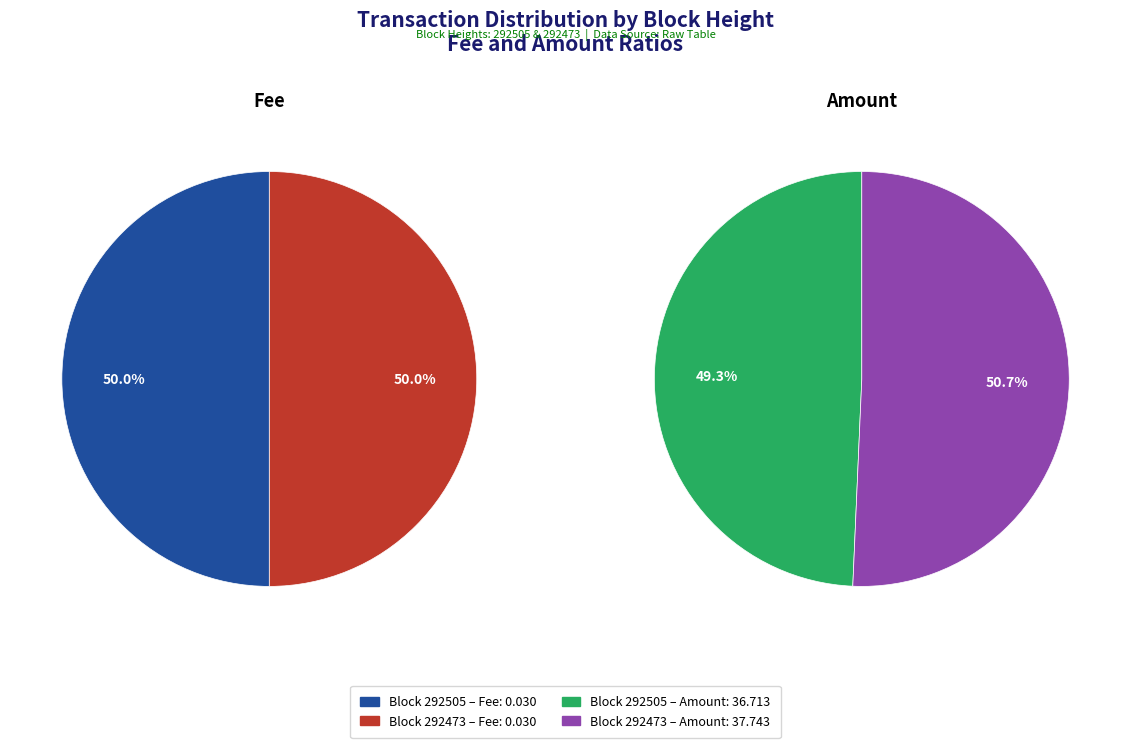

Which category has the smallest portion of the pie?

292505